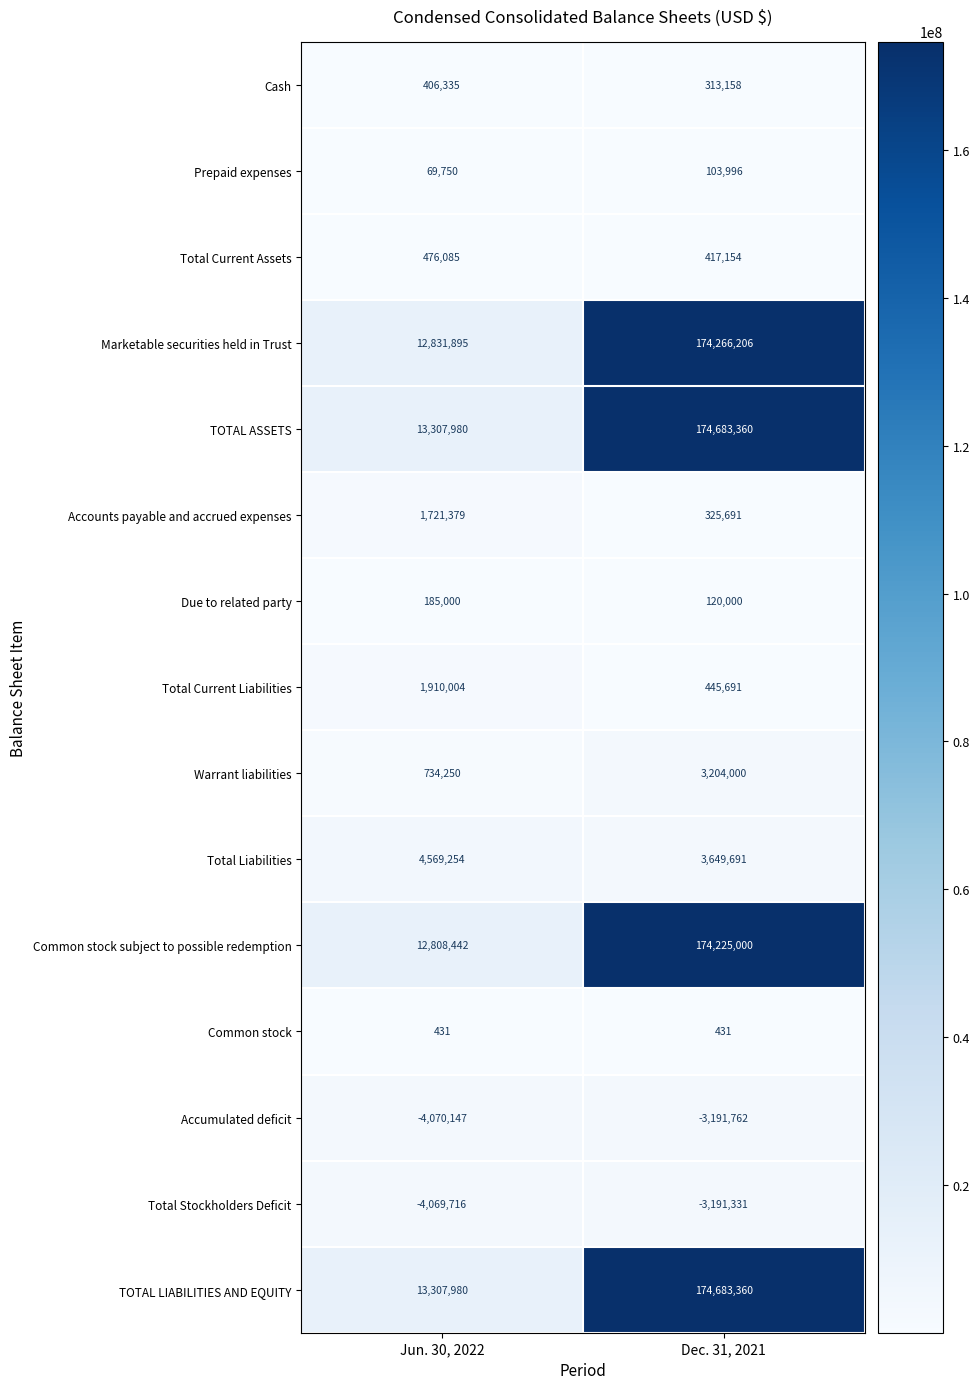

Reading left to right, list all the values displayed in this chart.

Cash: 406335	313158
Prepaid expenses: 69750	103996
Total Current Assets: 476085	417154
Marketable securities held in Trust: 12831895	174266206
TOTAL ASSETS: 13307980	174683360
Accounts payable and accrued expenses: 1721379	325691
Due to related party: 185000	120000
Total Current Liabilities: 1910004	445691
Warrant liabilities: 734250	3204000
Total Liabilities: 4569254	3649691
Common stock subject to possible redemption: 12808442	174225000
Common stock: 431	431
Accumulated deficit: -4070147	-3191762
Total Stockholders Deficit: -4069716	-3191331
TOTAL LIABILITIES AND EQUITY: 13307980	174683360